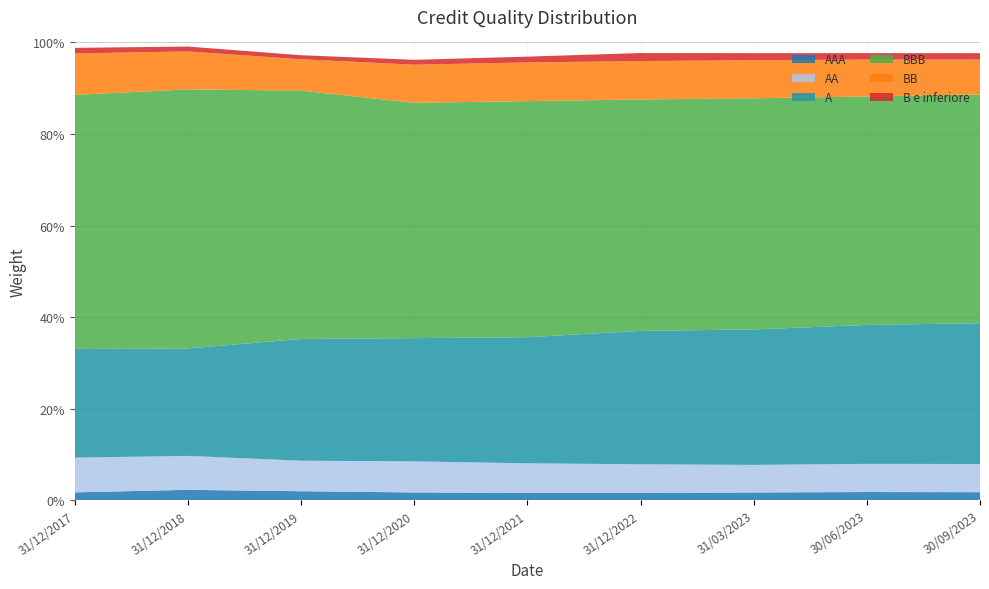

Reading left to right, extract all data points from this chart.

AAA: 31/12/2017=0.0	31/12/2018=0.0	31/12/2019=0.0	31/12/2020=0.0	31/12/2021=0.0	31/12/2022=0.0	31/03/2023=0.0	30/06/2023=0.0	30/09/2023=0.0
AA: 31/12/2017=0.1	31/12/2018=0.1	31/12/2019=0.1	31/12/2020=0.1	31/12/2021=0.1	31/12/2022=0.1	31/03/2023=0.1	30/06/2023=0.1	30/09/2023=0.1
A: 31/12/2017=0.2	31/12/2018=0.2	31/12/2019=0.3	31/12/2020=0.3	31/12/2021=0.3	31/12/2022=0.3	31/03/2023=0.3	30/06/2023=0.3	30/09/2023=0.3
BBB: 31/12/2017=0.6	31/12/2018=0.6	31/12/2019=0.5	31/12/2020=0.5	31/12/2021=0.5	31/12/2022=0.5	31/03/2023=0.5	30/06/2023=0.5	30/09/2023=0.5
BB: 31/12/2017=0.1	31/12/2018=0.1	31/12/2019=0.1	31/12/2020=0.1	31/12/2021=0.1	31/12/2022=0.1	31/03/2023=0.1	30/06/2023=0.1	30/09/2023=0.1
B e inferiore: 31/12/2017=0.0	31/12/2018=0.0	31/12/2019=0.0	31/12/2020=0.0	31/12/2021=0.0	31/12/2022=0.0	31/03/2023=0.0	30/06/2023=0.0	30/09/2023=0.0